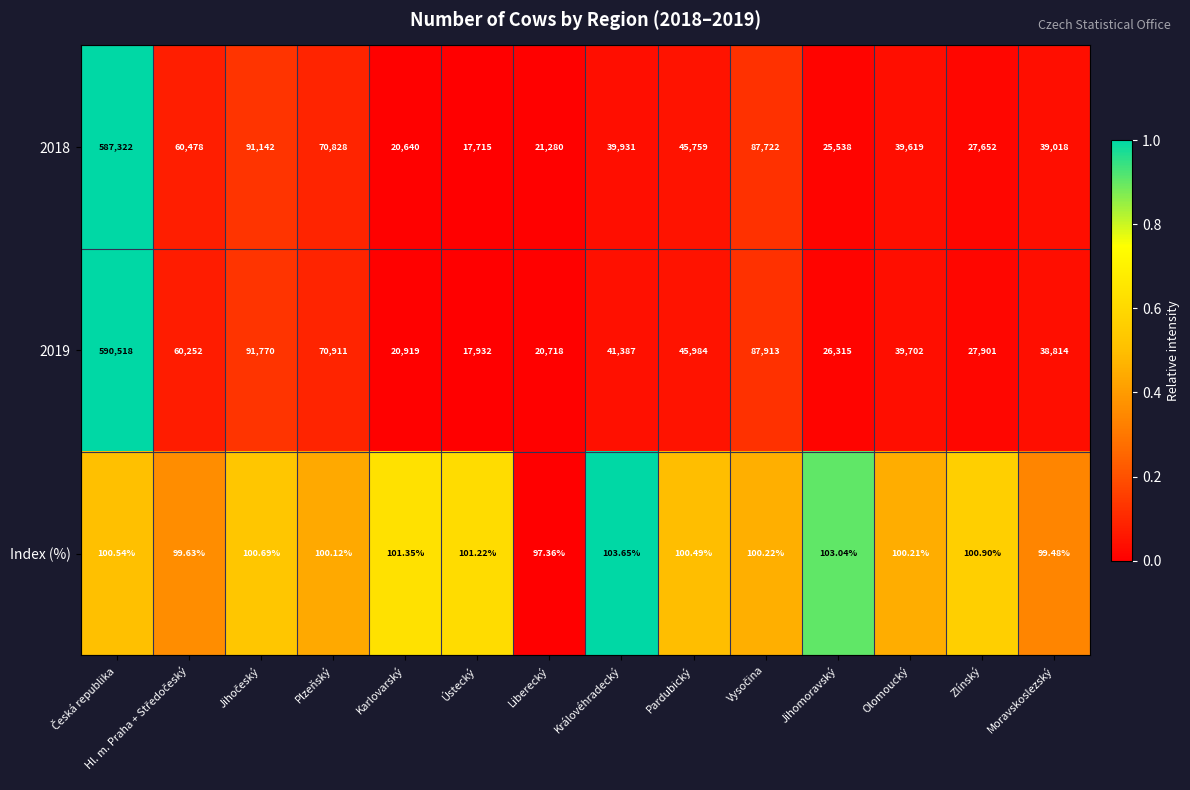

At which label does Index (%) reach its minimum?

Liberecký